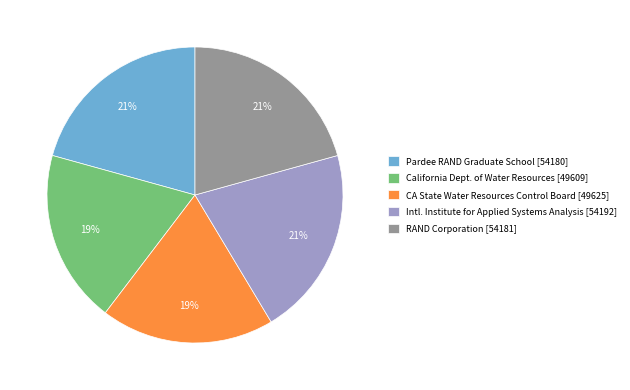

Approximately how many times larger is the value at Pardee RAND Graduate School [54180] compared to RAND Corporation [54181]?

1.0